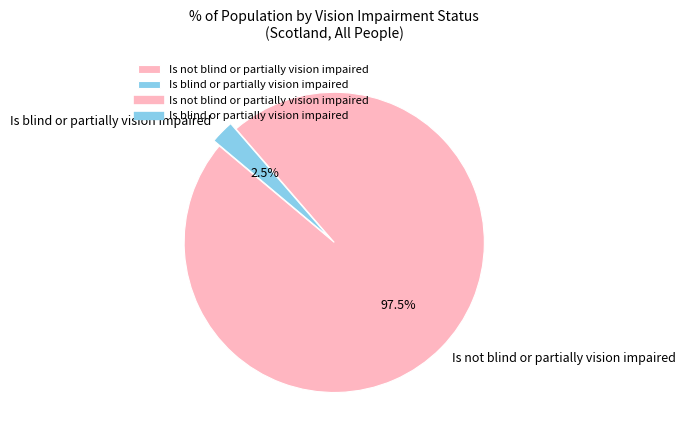

What is the largest slice in the pie chart?

Is not blind or partially vision impaired